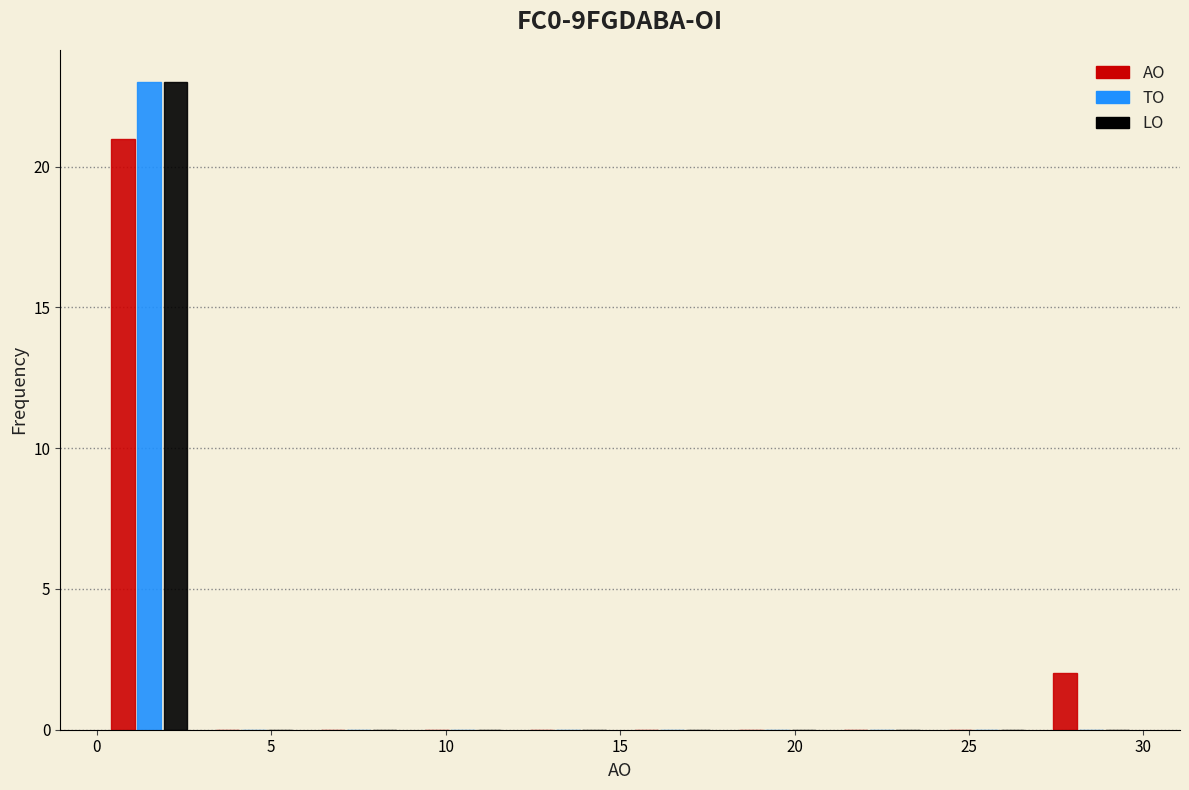

Reading left to right, transcribe this chart: for each range on the x-axis, give the height of each series' bar. The values are not printed on the chart, so give them approximately, as read against the axis.

0 to 3: AO=21	TO=23	LO=23
3 to 6: AO=0	TO=0	LO=0
6 to 9: AO=0	TO=0	LO=0
9 to 12: AO=0	TO=0	LO=0
12 to 15: AO=0	TO=0	LO=0
15 to 18: AO=0	TO=0	LO=0
18 to 21: AO=0	TO=0	LO=0
21 to 24: AO=0	TO=0	LO=0
24 to 27: AO=0	TO=0	LO=0
27 to 30: AO=2	TO=0	LO=0